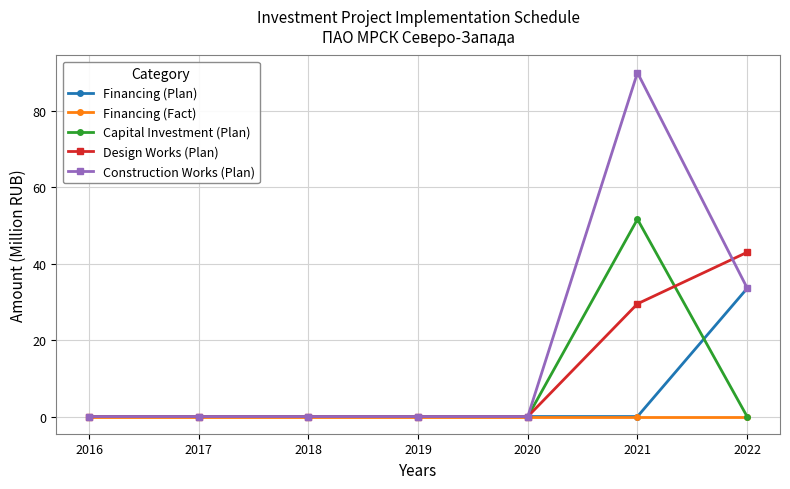

Which series has the largest range (max minus min)?

Construction Works (Plan)